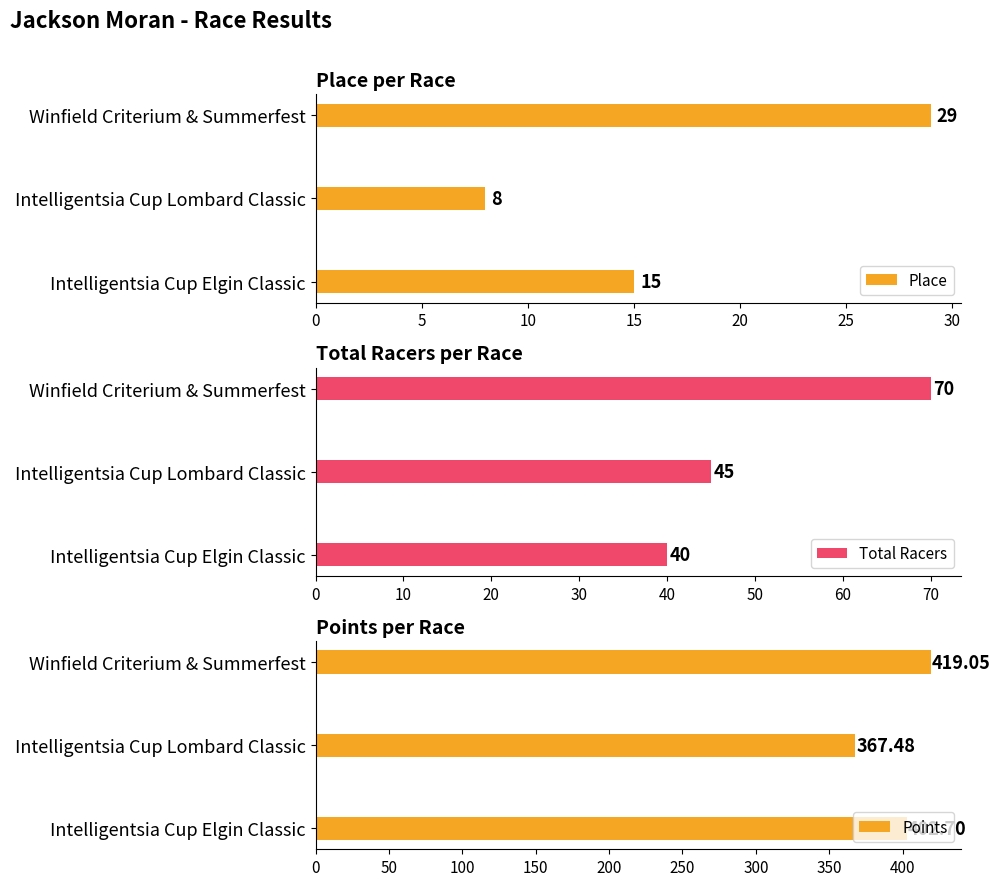

At which label does Place reach its peak?

Winfield Criterium & Summerfest